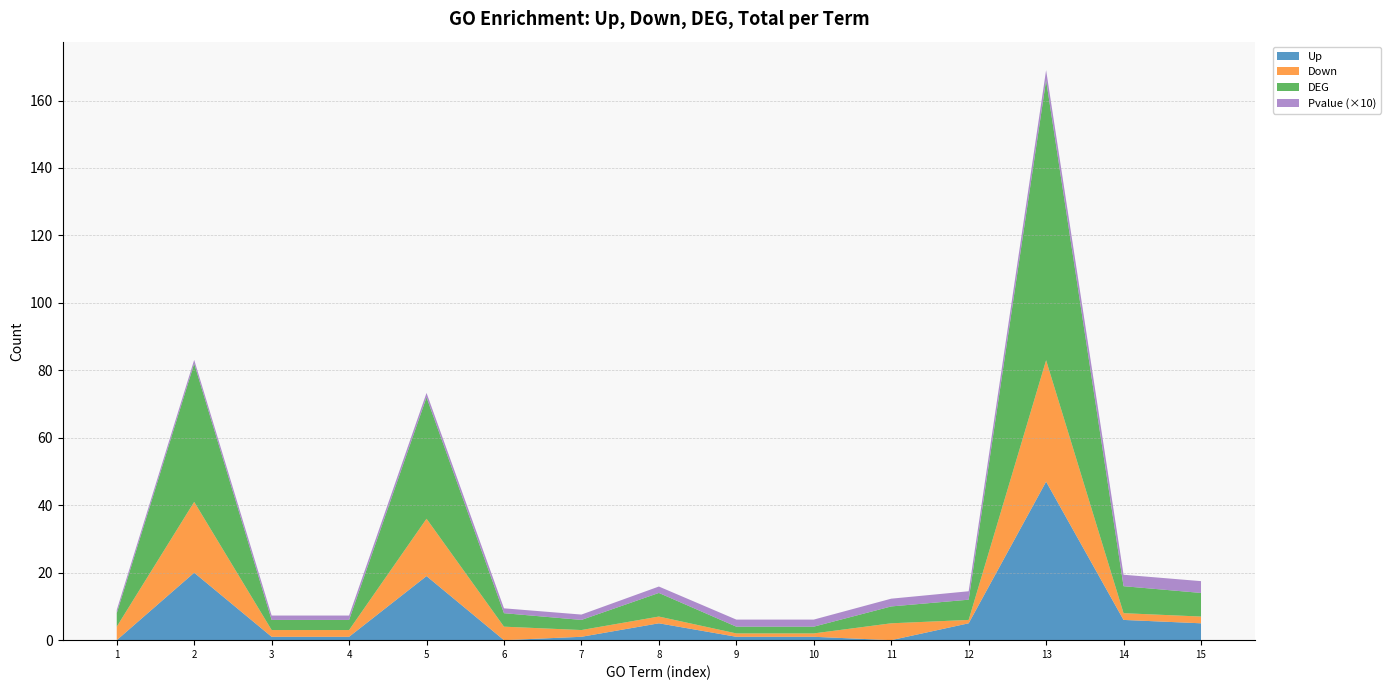

Reading right to left, extract all data points from this chart.

Up: 5.0	6.0	47.0	5.0	0.0	1.0	1.0	5.0	1.0	0.0	19.0	1.0	1.0	20.0	0.0
Down: 2.0	2.0	36.0	1.0	5.0	1.0	1.0	2.0	2.0	4.0	17.0	2.0	2.0	21.0	4.0
DEG: 7.0	8.0	83.0	6.0	5.0	2.0	2.0	7.0	3.0	4.0	36.0	3.0	3.0	41.0	4.0
Total: 206.0	261.0	7558.0	144.0	97.0	7.0	7.0	184.0	23.0	48.0	2504.0	23.0	23.0	2948.0	43.0
Pvalue_scaled: 3.5	3.4	3.0	2.5	2.3	2.1	2.1	1.9	1.6	1.4	1.3	1.3	1.3	1.1	0.9